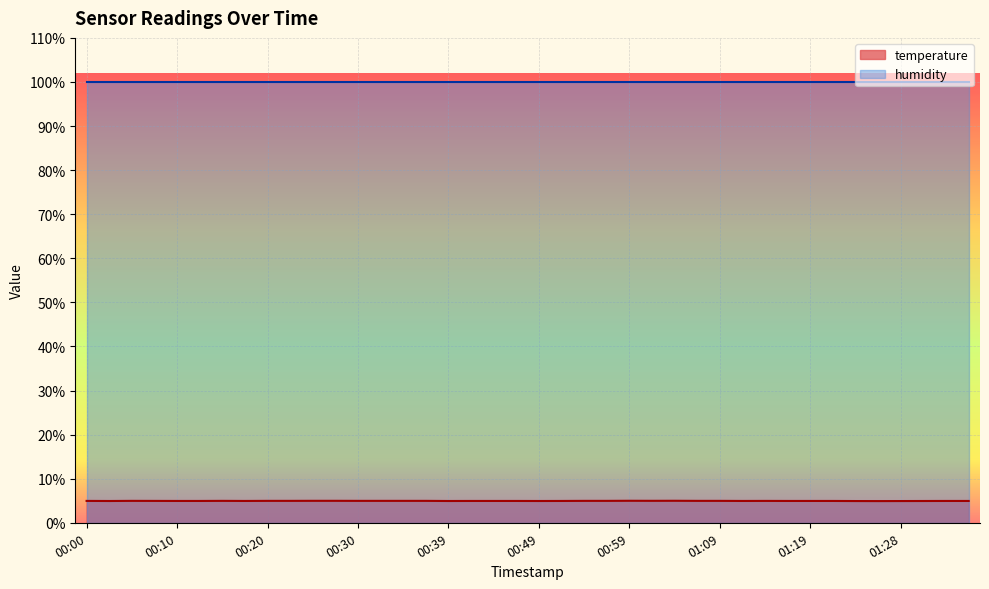

What is the difference between the highest and lowest values at 00:39?

95.1